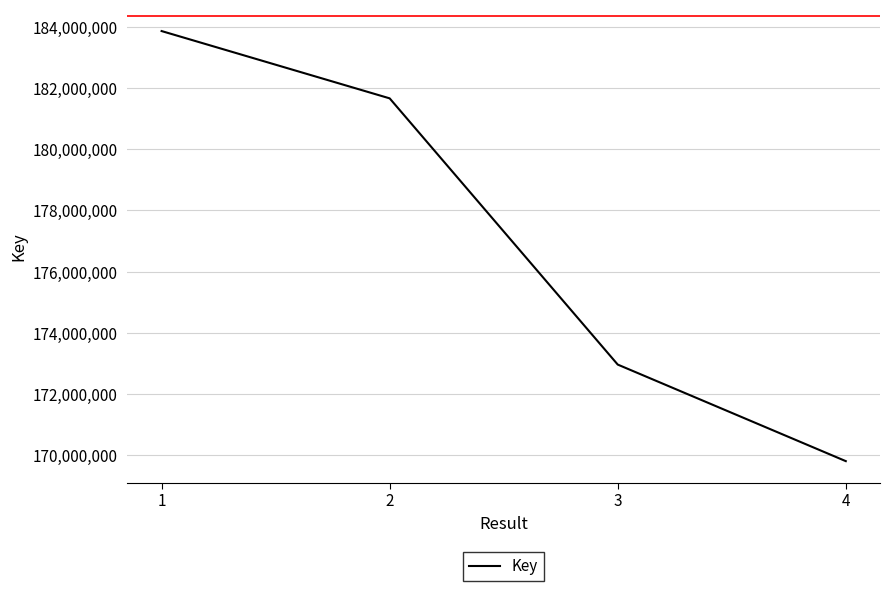

Count the values in the range 172961352 to 183853225.

3